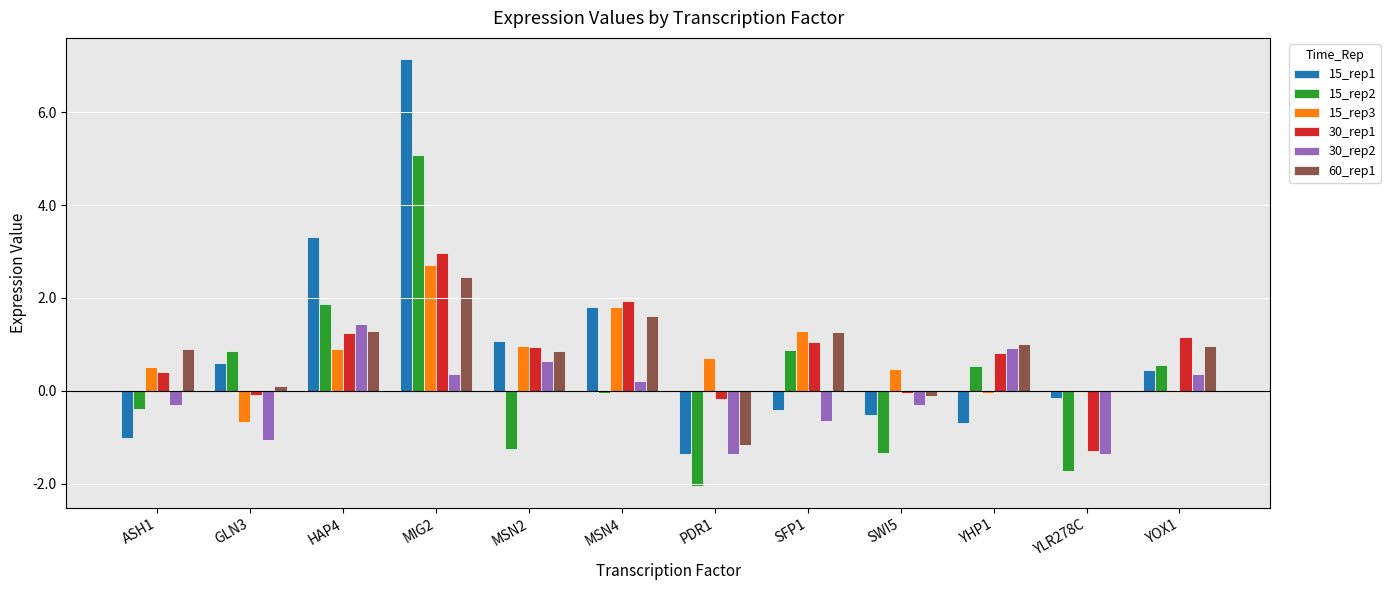

Is the value of 30_rep2 at HAP4 greater than the value of 60_rep1 at MIG2?

No